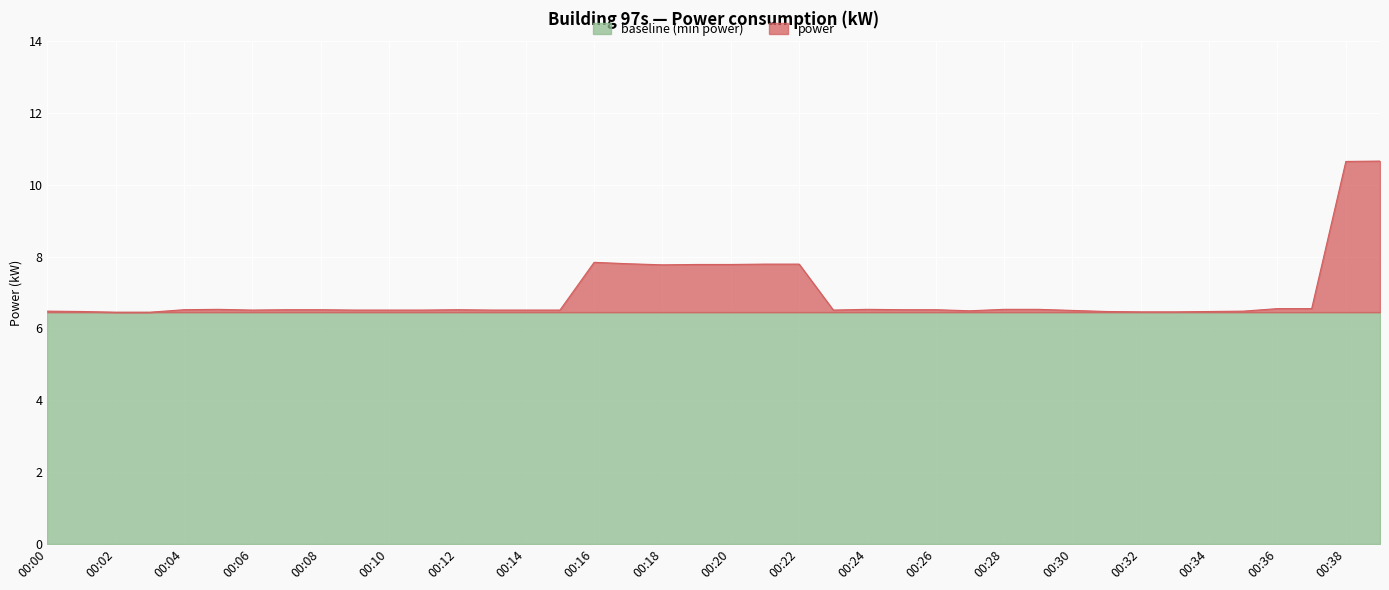

How many lines are shown in the chart?

2